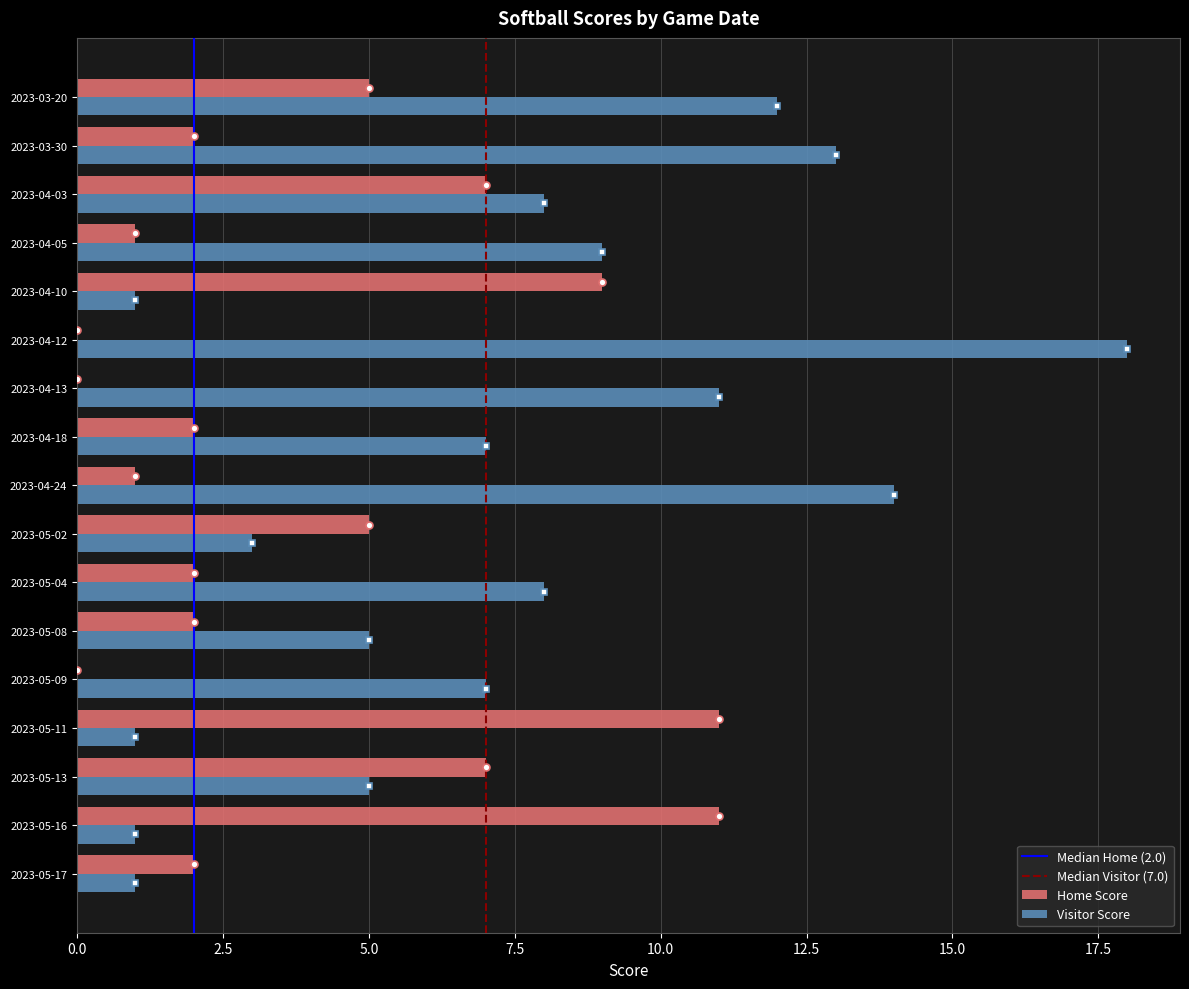

What is the sum of all Visitor Score values?

124